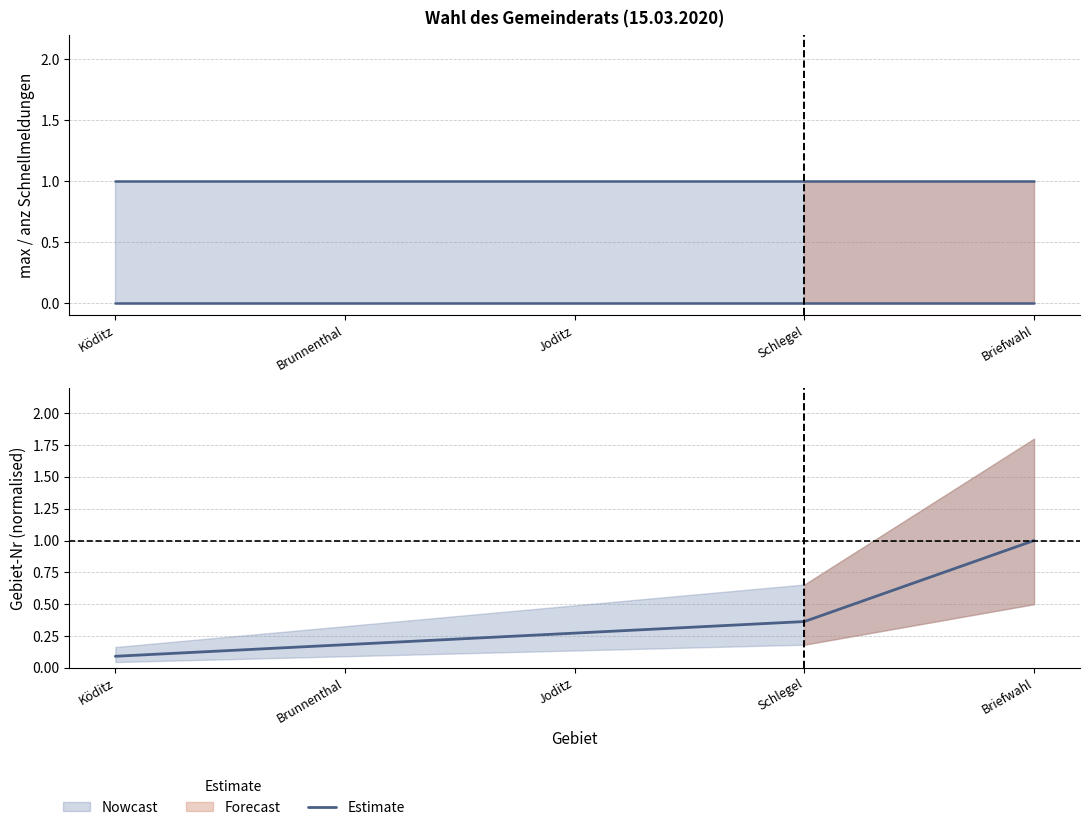

What is the total value across all series at Brunnenthal?

0.2